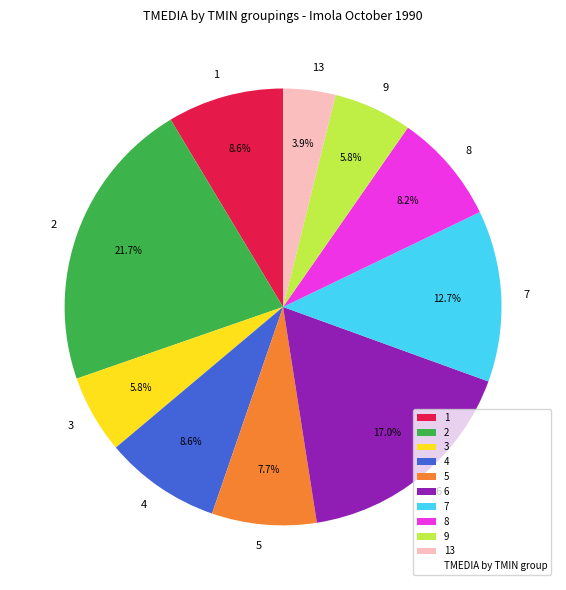

Does 4 represent more than half of the total?

No